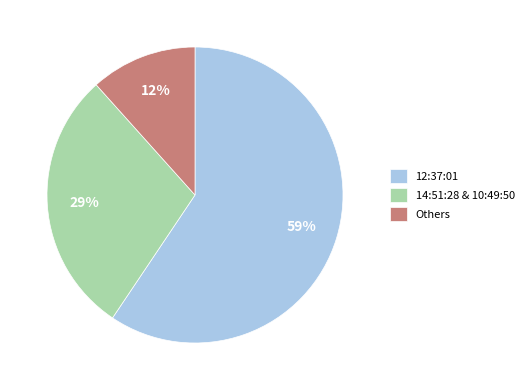

Combined, do 14:51:28 & 10:49:50 and 12:37:01 account for over 50%?

Yes